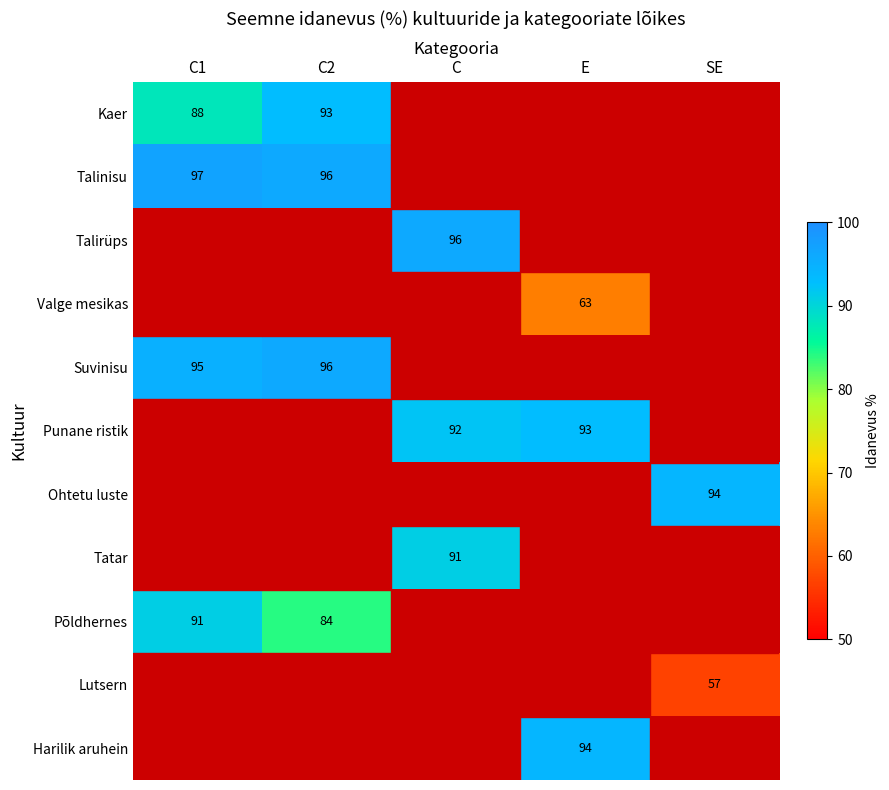

The value of Suvinisu at C2 is 36. True or false?

False